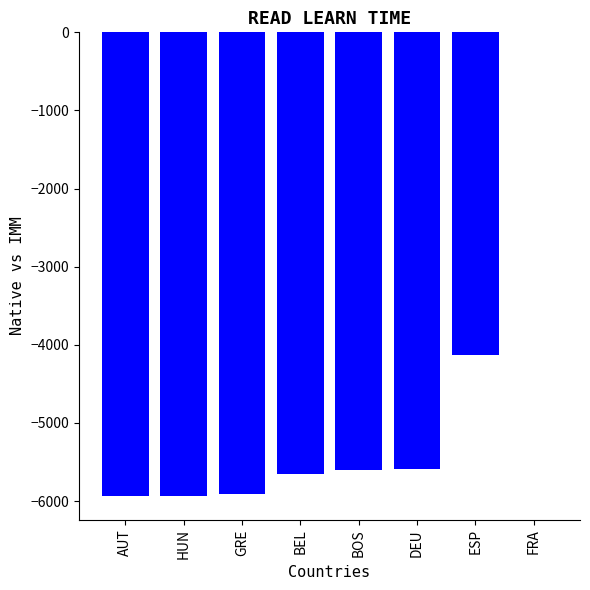

What is the sum of the values at HUN and BEL?

-11591